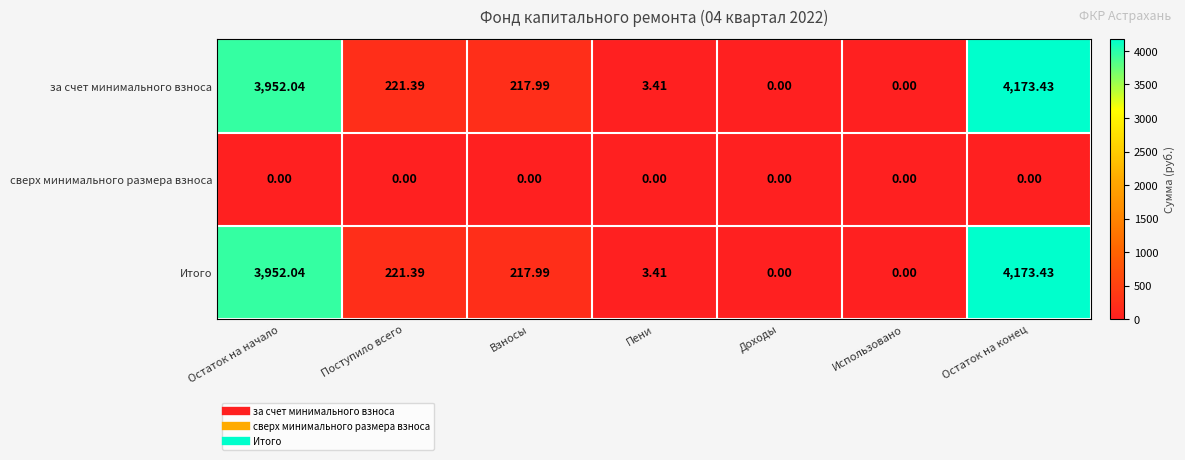

At which category is the sum across all series the highest?

Остаток на конец